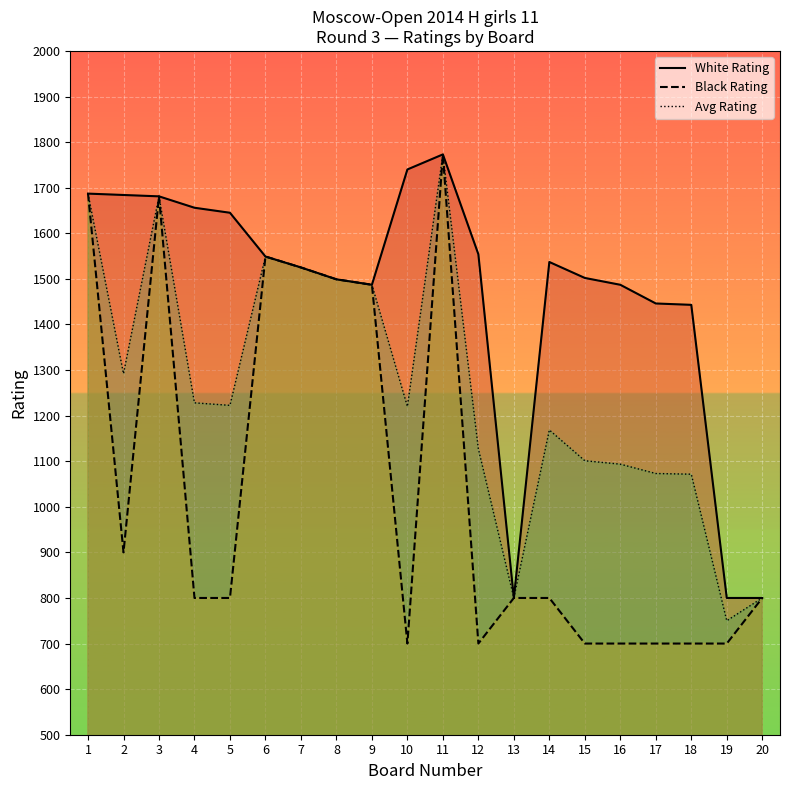

At how many categories does at least one series exceed 1433?

17